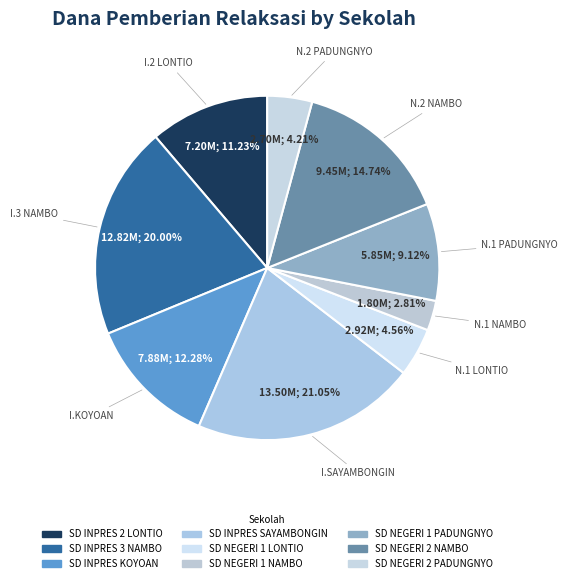

Count the number of slices in the pie.

9